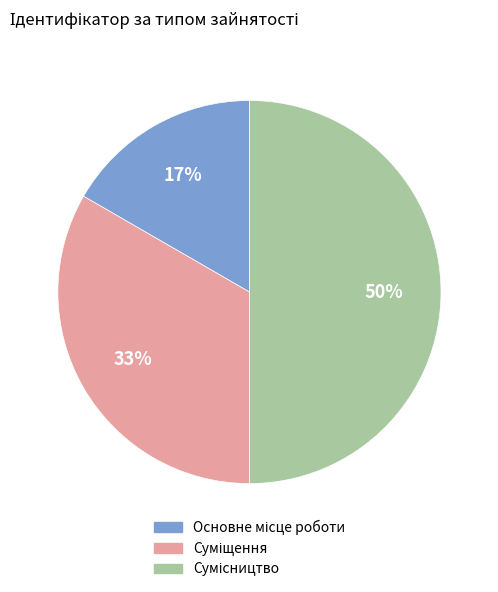

To the nearest percent, what is the difference between the largest and smallest slice percentages?

33%